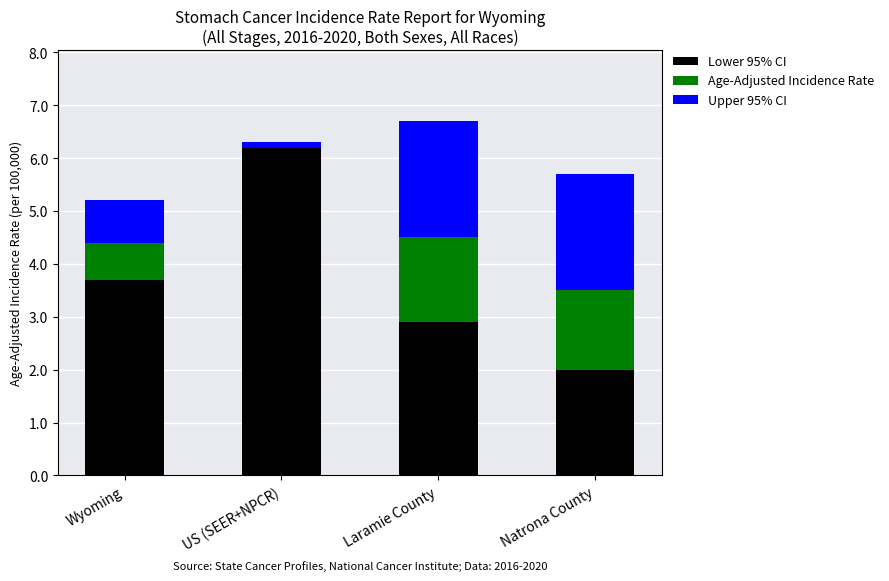

Count the number of data series in this chart.

3